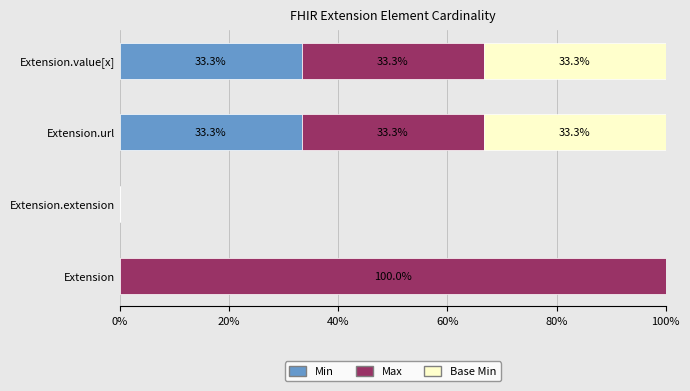

Is it true that Min equals 7.4 at Extension.value[x]?

False